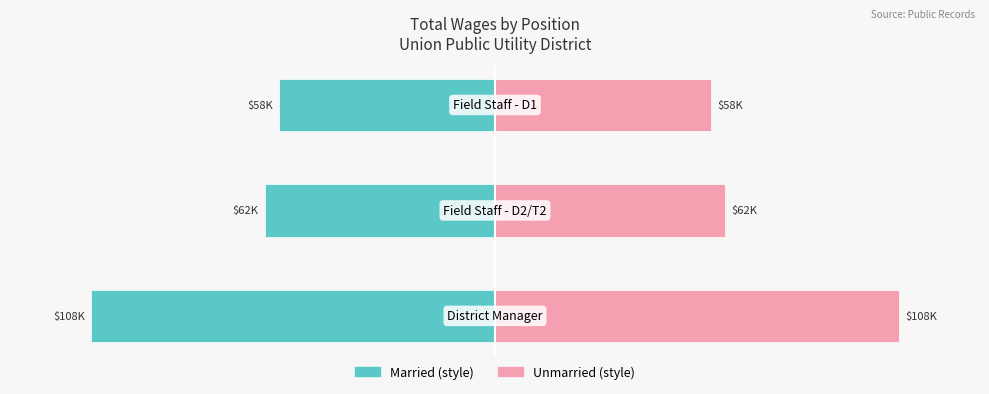

Is it true that Total Wages (Left) equals -138.0 at −150?

False